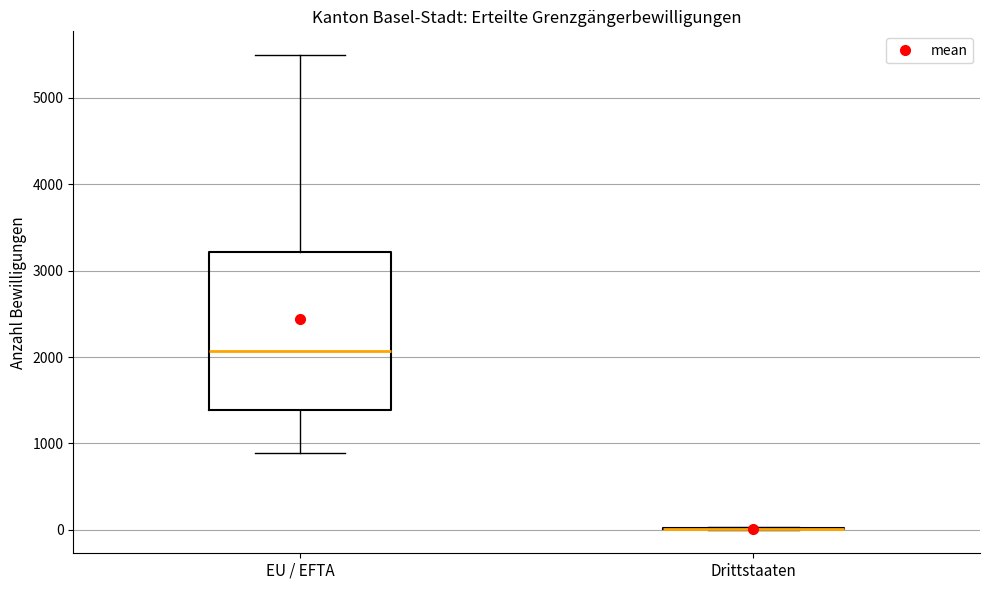

Reading left to right, read every box against the y-axis: the position of its median line, the range the box covers, and the ends of its whiskers. The values are not printed on the chart, so give them approximately, as read against the axis.

EU / EFTA: median 2100, box 1400 to 3200, whiskers 900 to 5500
Drittstaaten: box collapsed to a line at 0, whiskers 0 to 0